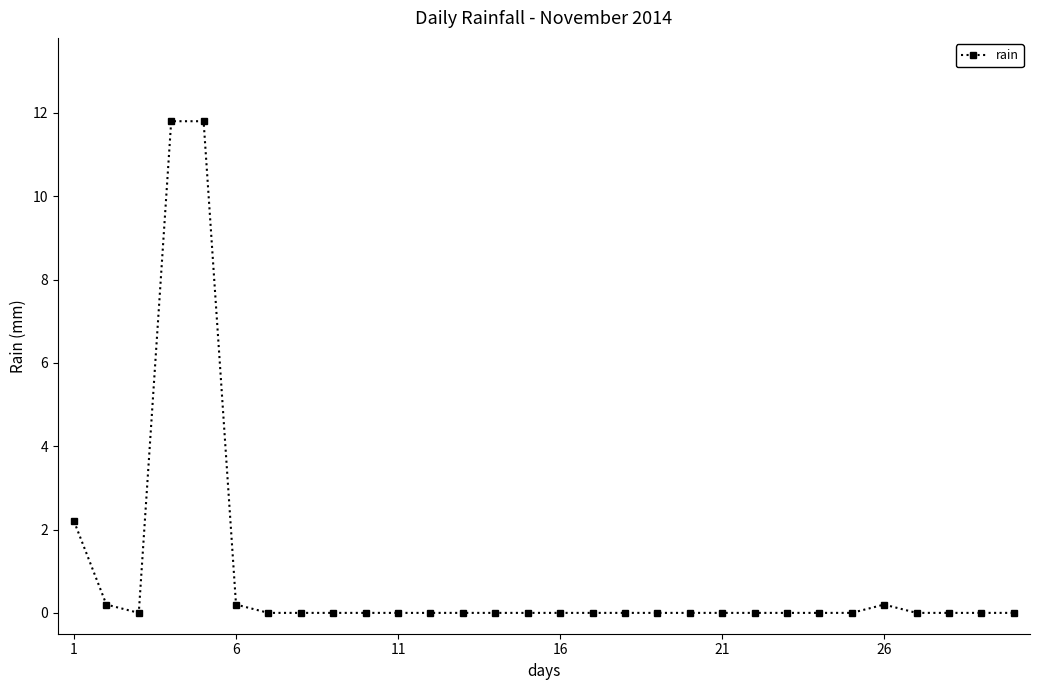

What is the maximum value shown in the chart?

11.8